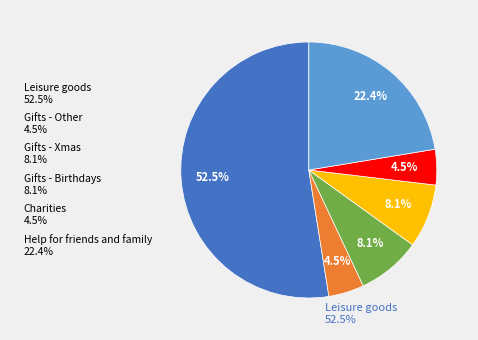

To the nearest percent, what is the difference between the Gifts - Other and Gifts - Birthdays slice percentages?

4%